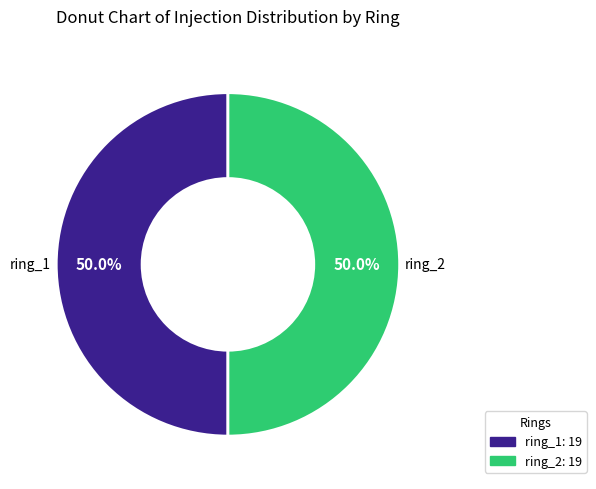

What is the ratio of the value at ring_1 to the value at ring_2?

1.0